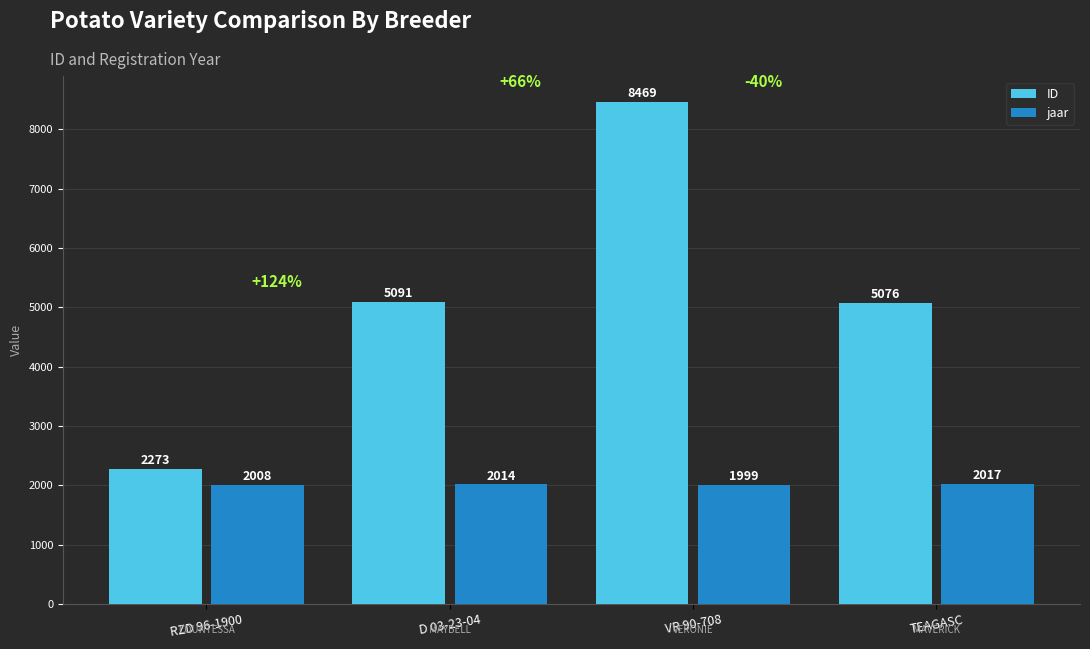

Which series changed the most between D 03-23-04 and TEAGASC?

ID